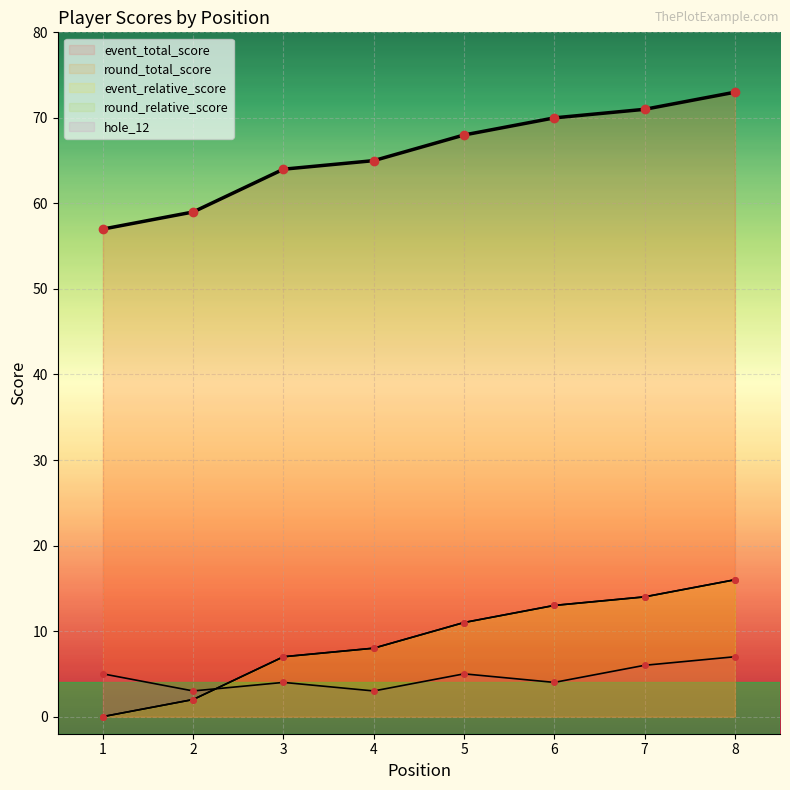

Which label corresponds to the largest value in the chart?

8